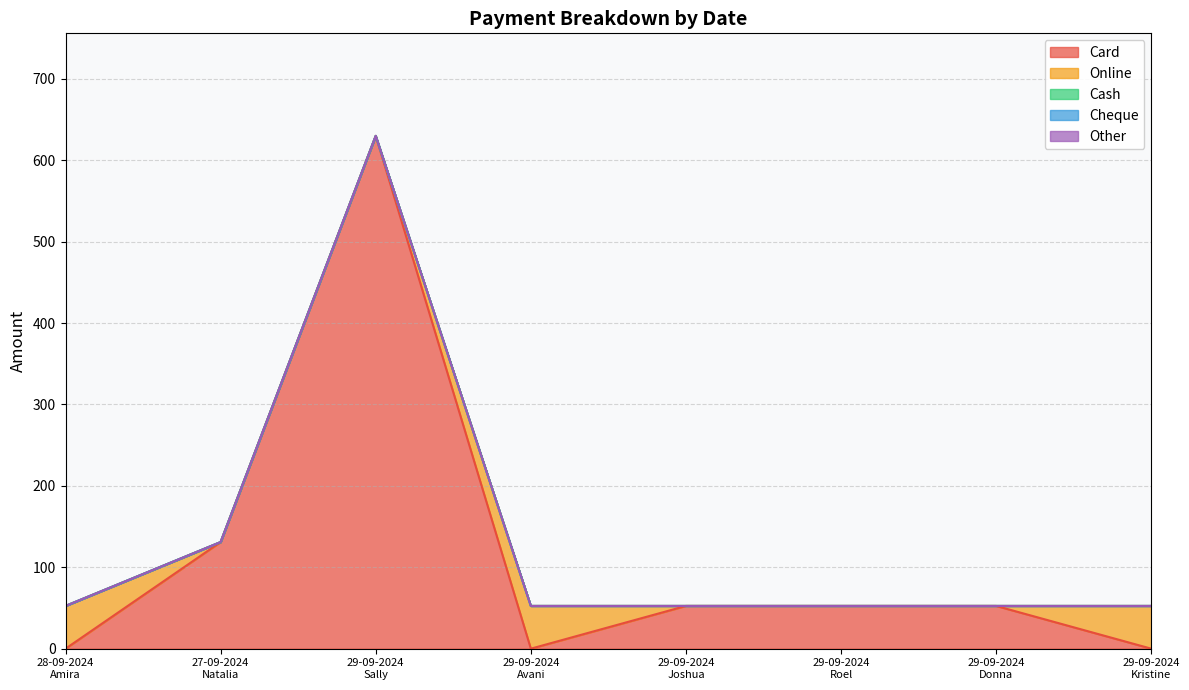

What position from the right is 29-09-2024
Sally?

6